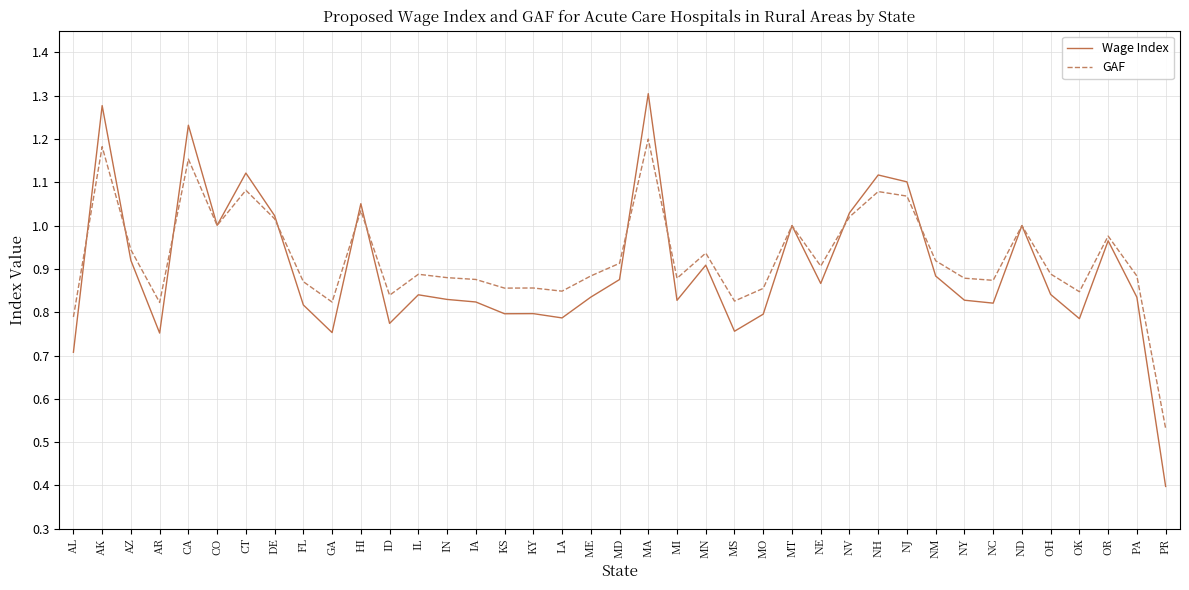

Which label corresponds to the largest value in the chart?

MA